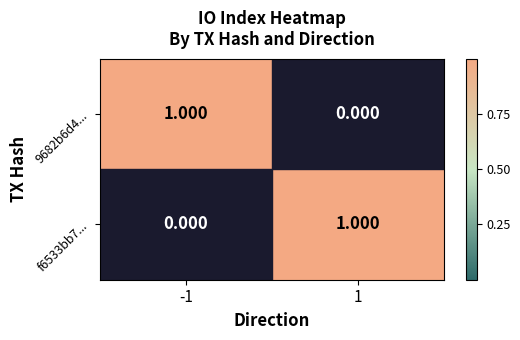

What is the spread (max minus min) of values at 1?

1